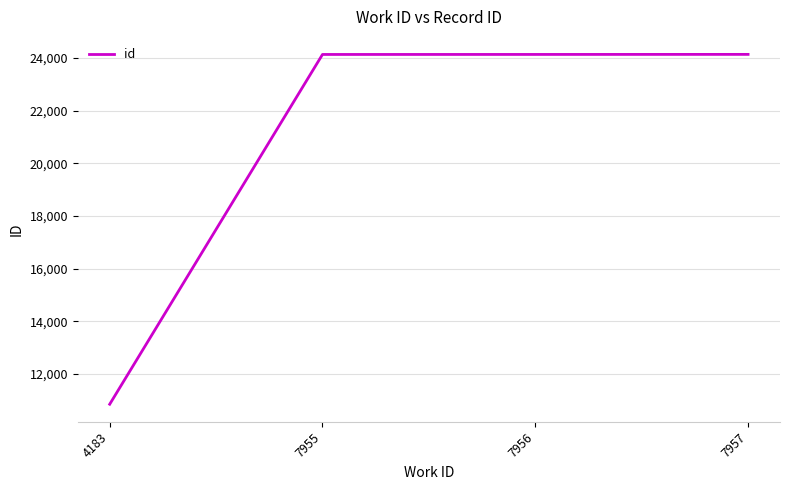

True or false: the data has more than 2 interior local peaks.

False